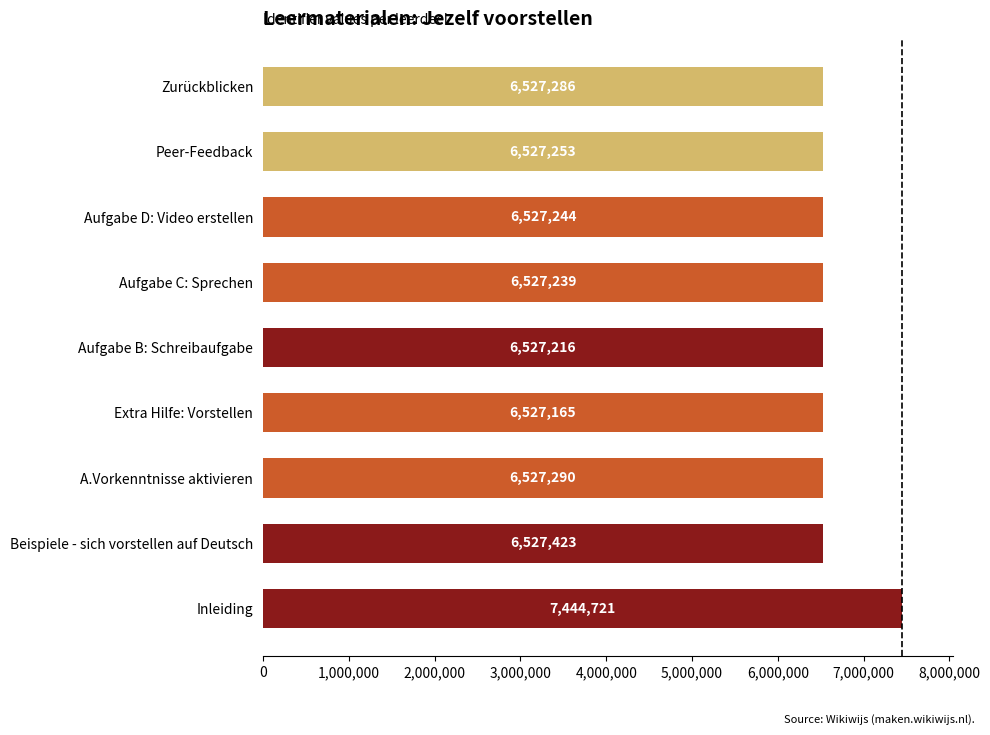

Does the chart contain any negative values?

No